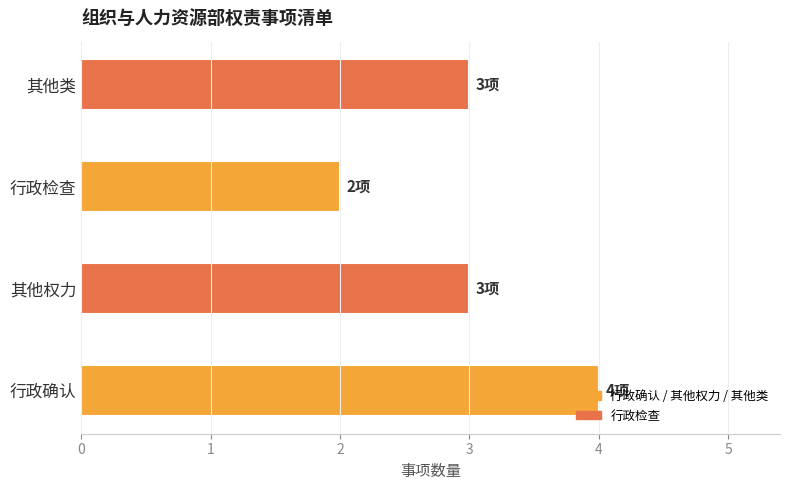

What value does the data have at 其他权力?

3